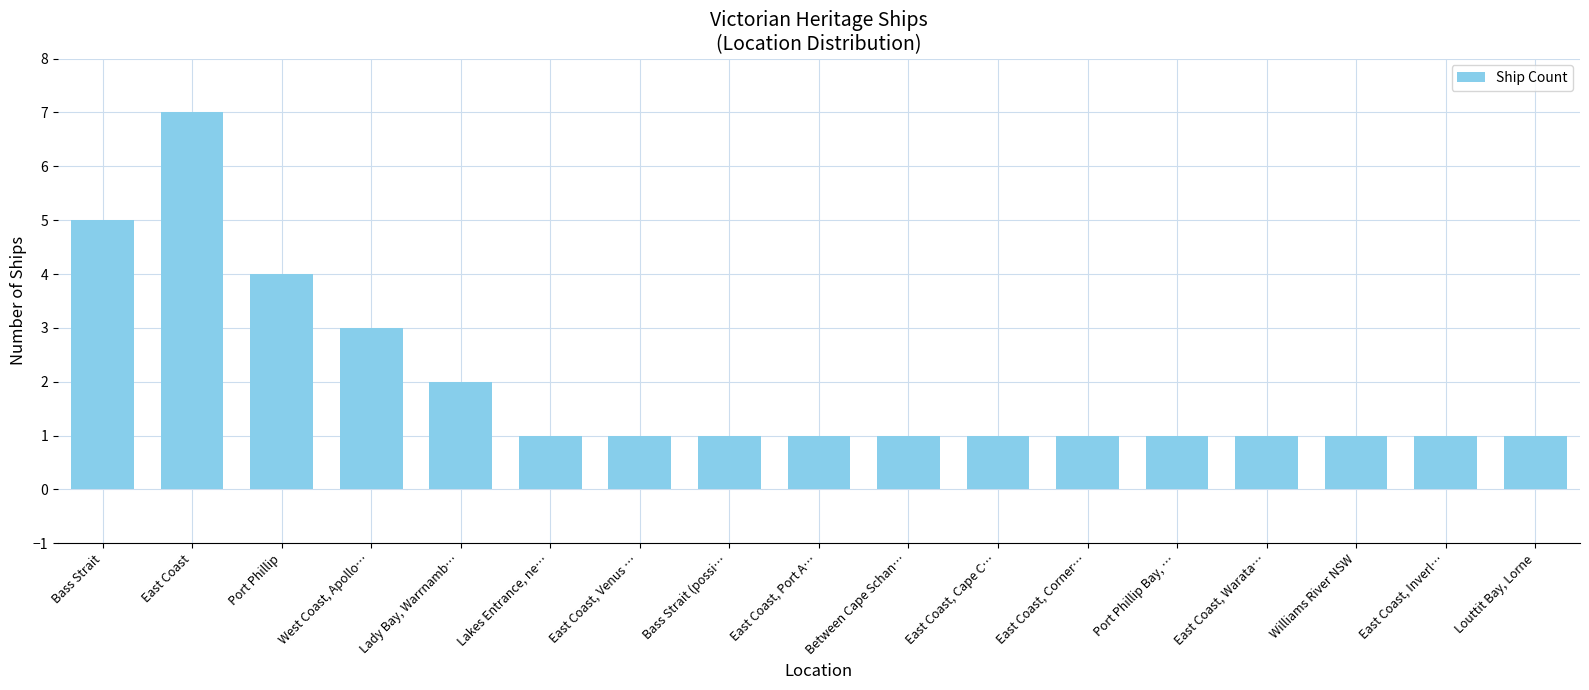

The value at Bass Strait (possi… is 1. True or false?

True